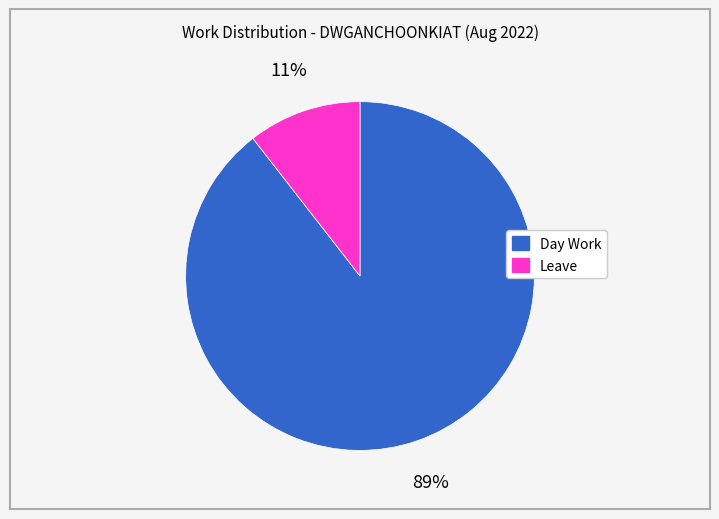

To the nearest percent, what is the combined percentage of Leave and Day Work?

100%